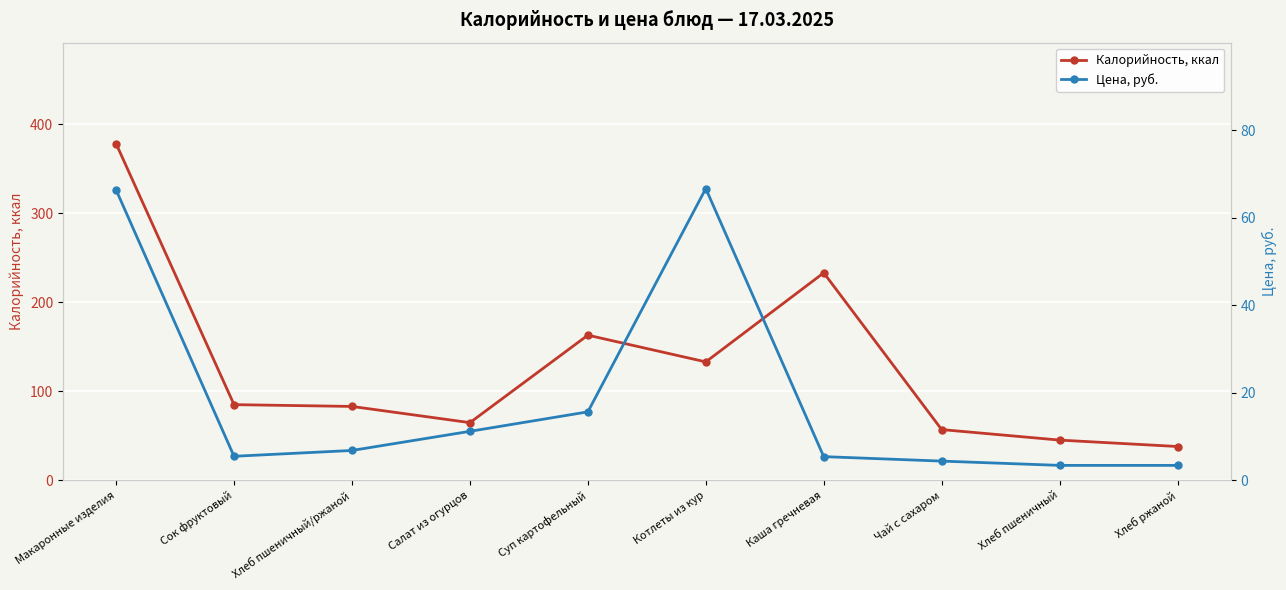

True or false: Цена, руб. and Калорийность, ккал intersect in this chart.

False